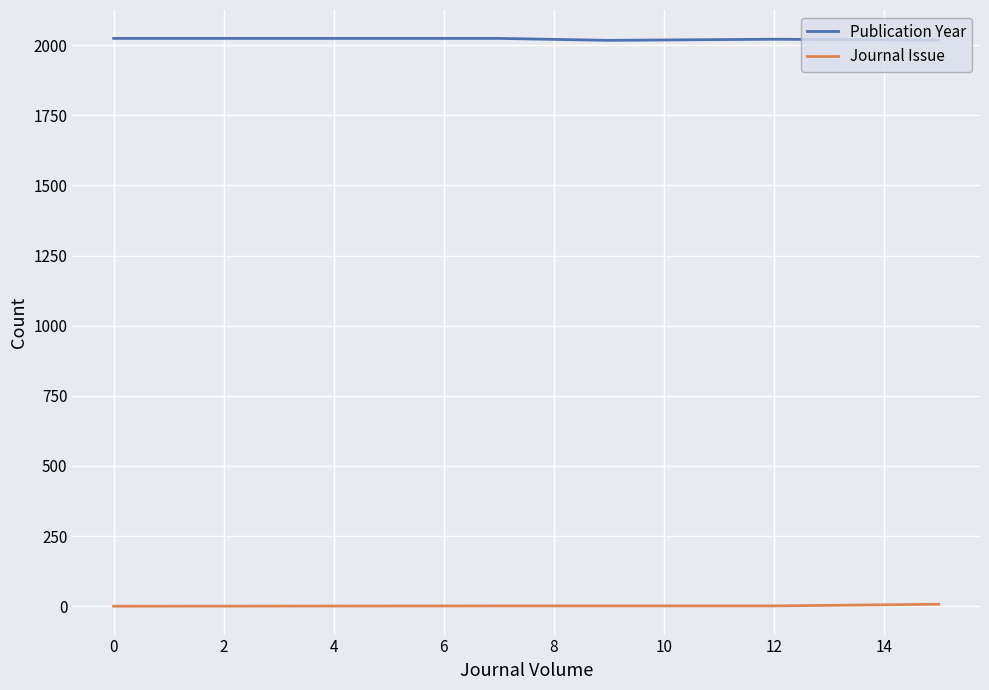

What is the difference between the maximum and minimum values in the Publication Year series?

7